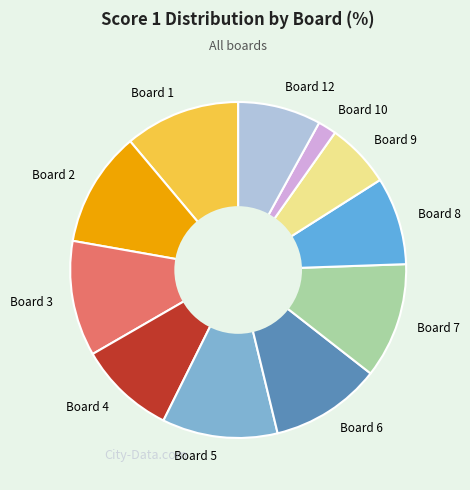

Which category has the smallest portion of the pie?

Board 10